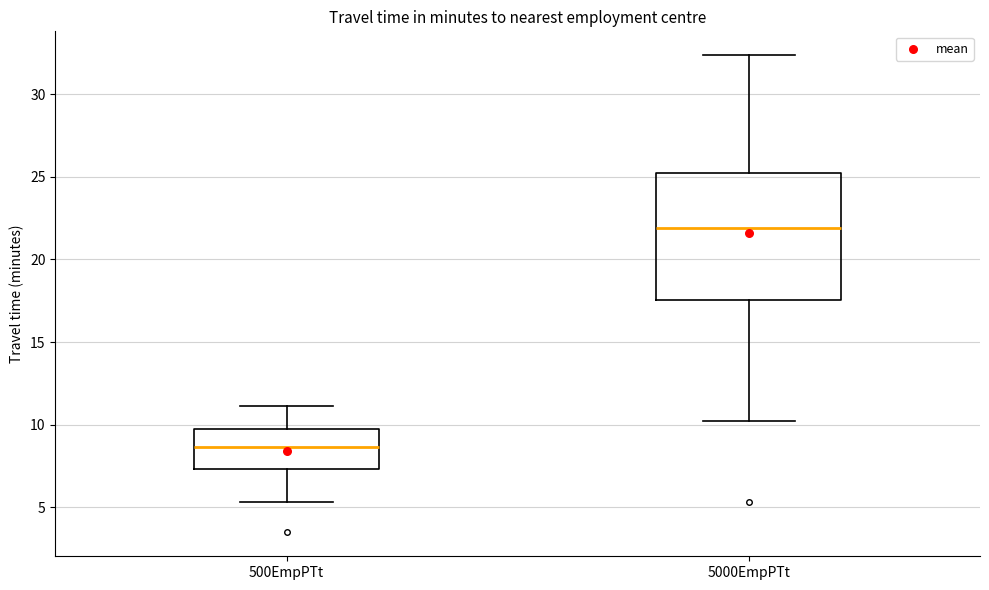

Reading left to right, read every box against the y-axis: the position of its median line, the range the box covers, and the ends of its whiskers. The values are not printed on the chart, so give them approximately, as read against the axis.

500EmpPTt: median 8.5, box 7.5 to 9.5, whiskers 5.5 to 11.0
5000EmpPTt: median 22.0, box 17.5 to 25.0, whiskers 10.0 to 32.5